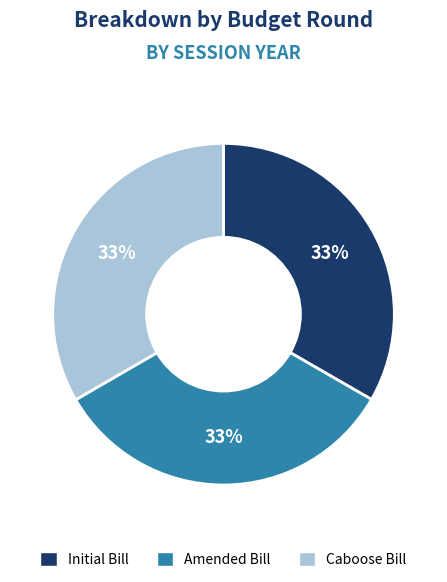

What is the ratio of the value at Caboose Bill to the value at Amended Bill?

1.0